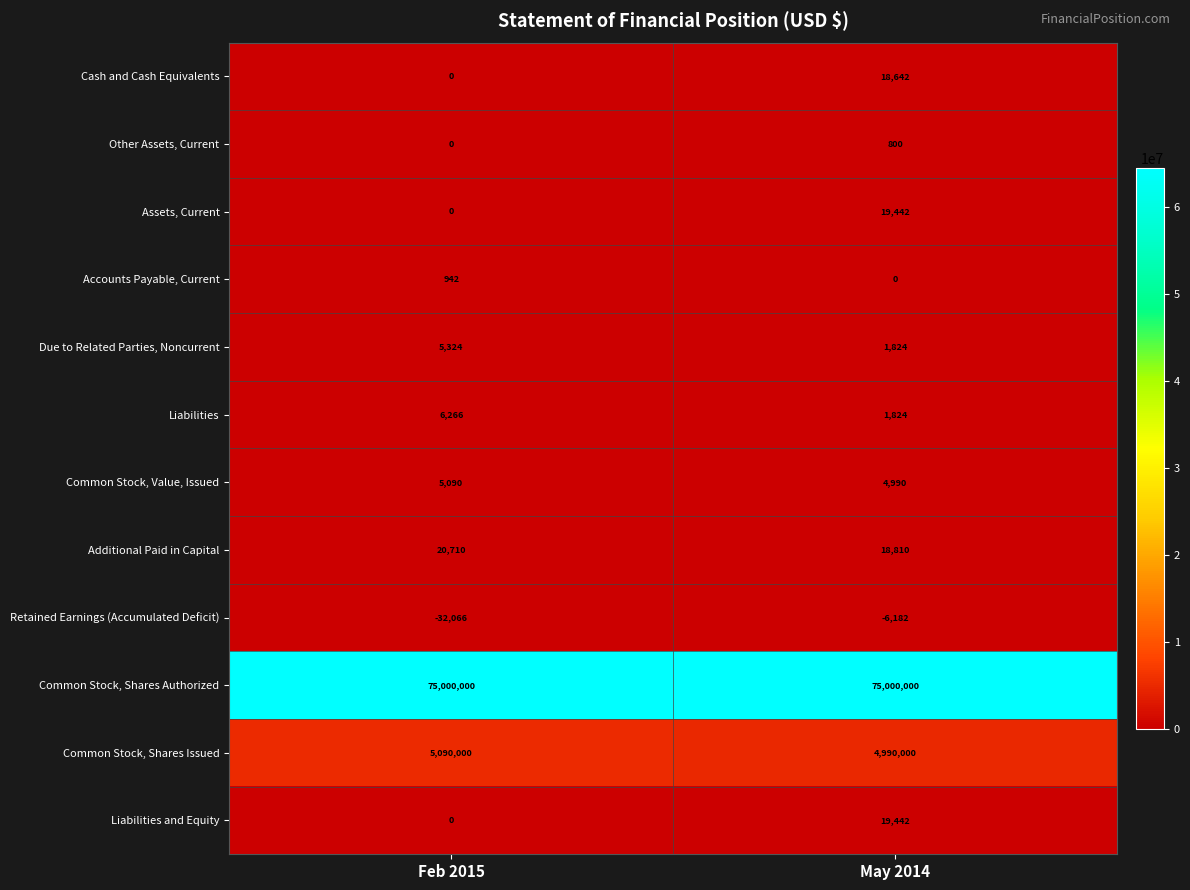

What is the minimum value for Common Stock, Shares Authorized?

75000000